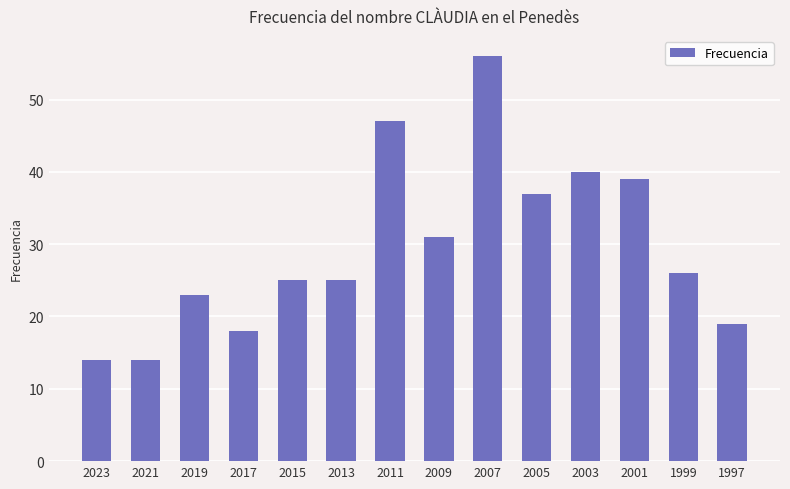

At which label is the value closest to 35?

2005